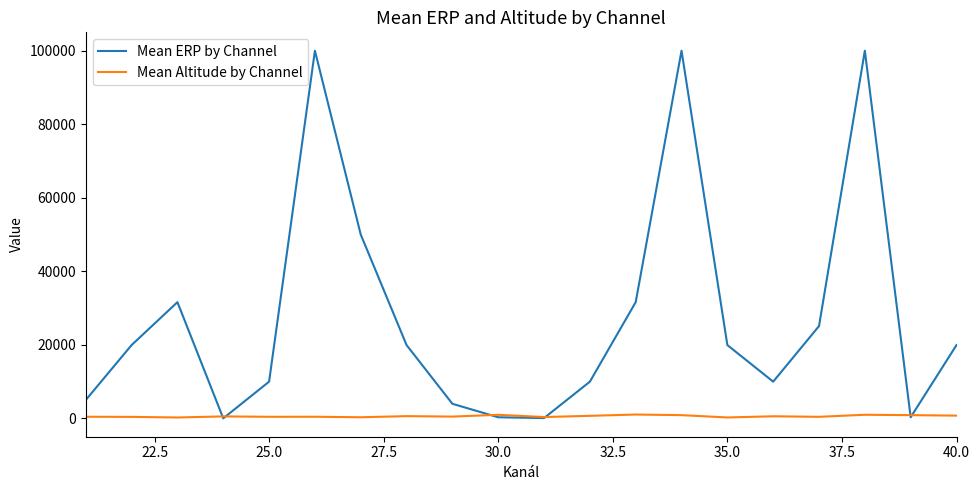

List the series in order of their overall mean, lowest first.

Mean Altitude by Channel, Mean ERP by Channel